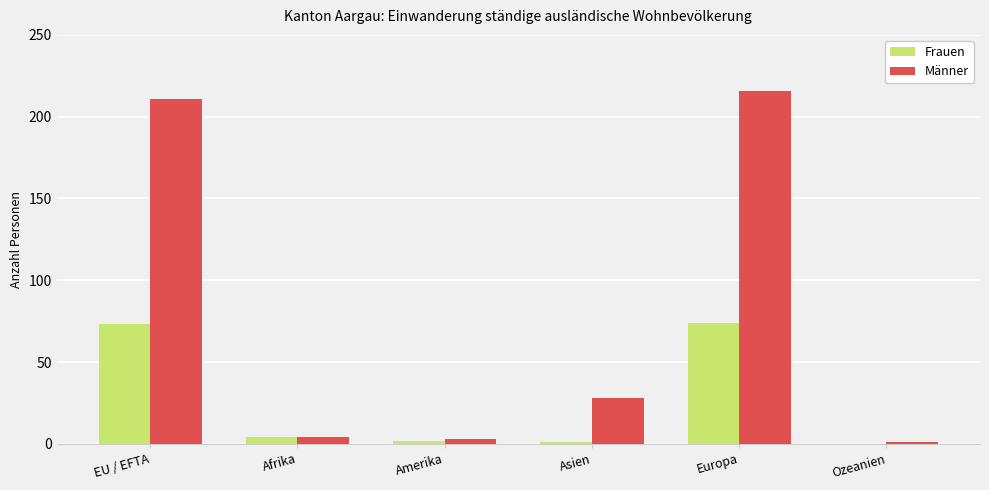

The Männer series shows 38 at Asien. True or false?

False